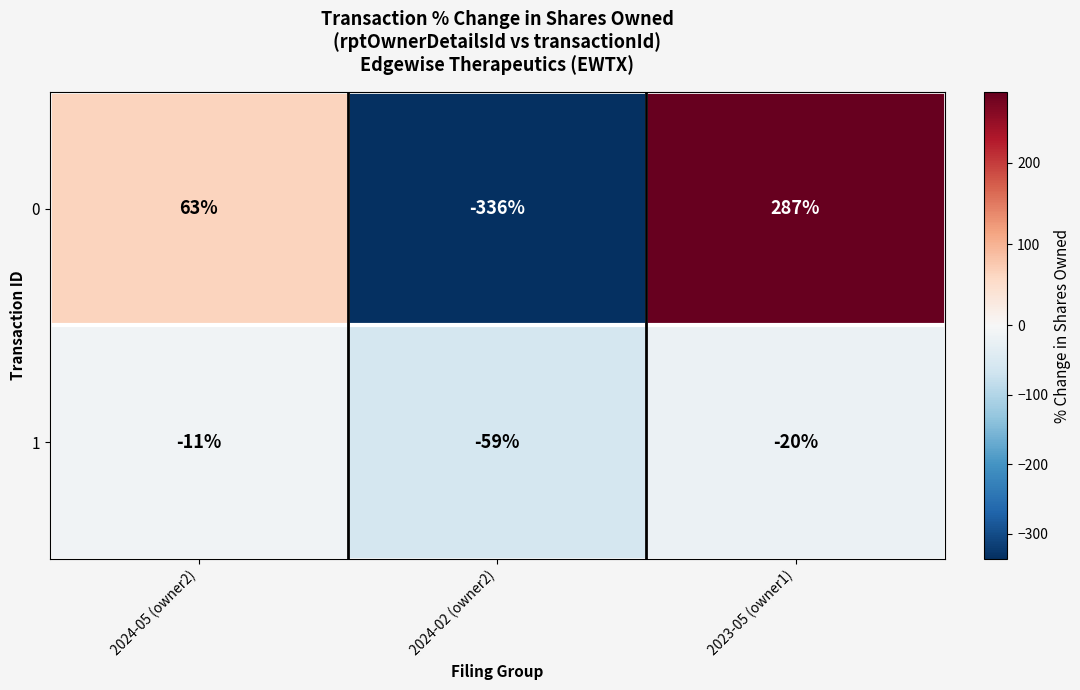

What is the maximum value shown in the chart?

287